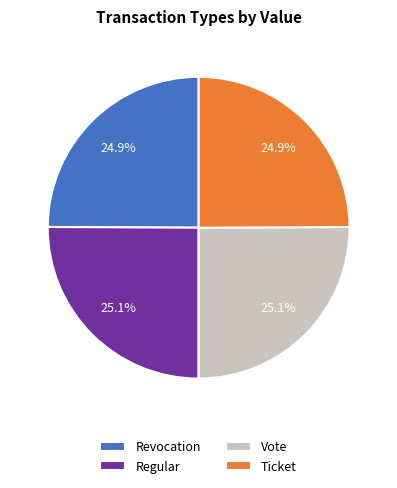

How many segments does this pie chart have?

4